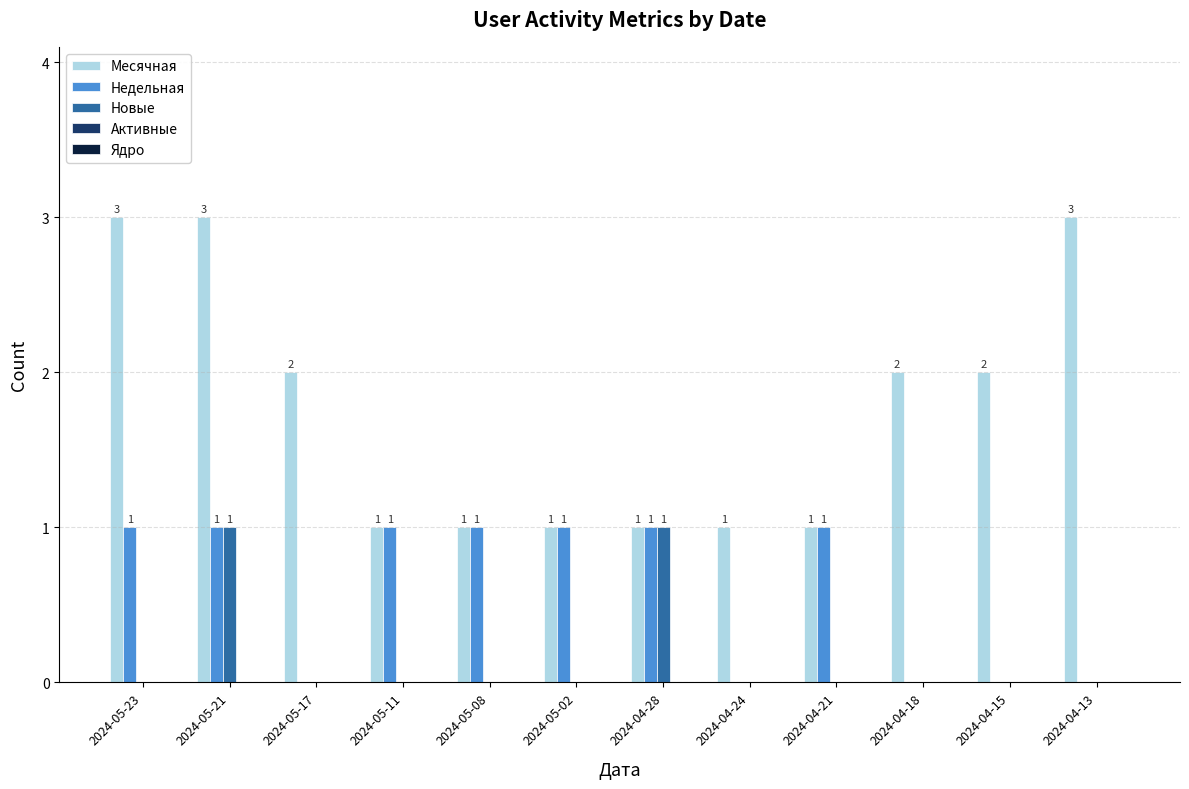

Where does the Месячная series first go above 2?

2024-05-23